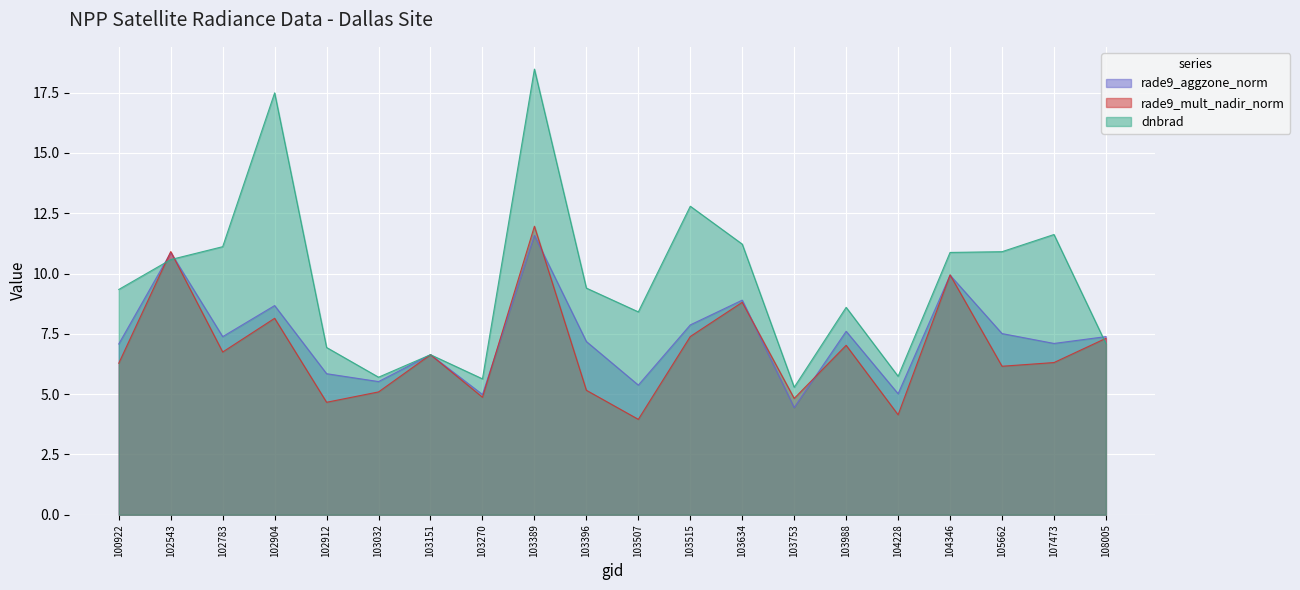

Reading left to right, transcribe all the data shown in this chart.

rade9_aggzone_norm: 100922=7.1	102543=10.9	102783=7.4	102904=8.7	102912=5.8	103032=5.5	103151=6.6	103270=5.0	103389=11.6	103396=7.2	103507=5.4	103515=7.9	103634=8.9	103753=4.4	103988=7.6	104228=5.0	104346=9.9	105662=7.5	107473=7.1	108005=7.4
rade9_mult_nadir_norm: 100922=6.3	102543=10.9	102783=6.7	102904=8.1	102912=4.7	103032=5.1	103151=6.6	103270=4.9	103389=12.0	103396=5.2	103507=4.0	103515=7.4	103634=8.8	103753=4.8	103988=7.0	104228=4.1	104346=9.9	105662=6.2	107473=6.3	108005=7.3
dnbrad: 100922=9.3	102543=10.6	102783=11.1	102904=17.5	102912=6.9	103032=5.7	103151=6.6	103270=5.6	103389=18.5	103396=9.4	103507=8.4	103515=12.8	103634=11.2	103753=5.3	103988=8.6	104228=5.7	104346=10.9	105662=10.9	107473=11.6	108005=7.1